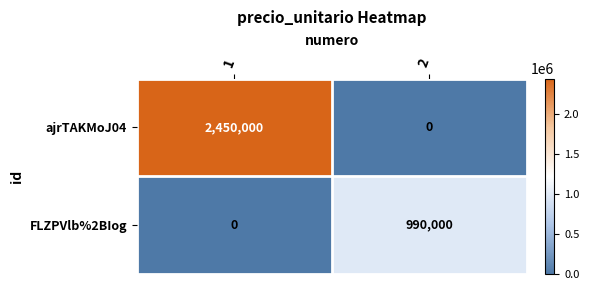

Count the number of data series in this chart.

2